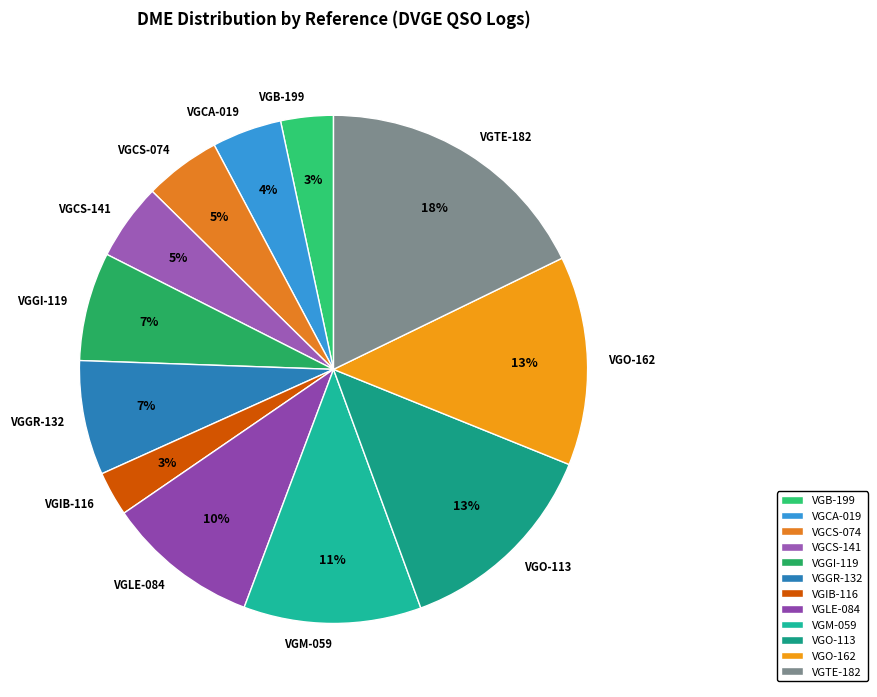

What percentage is the VGCA-019 slice, to the nearest percent?

4%